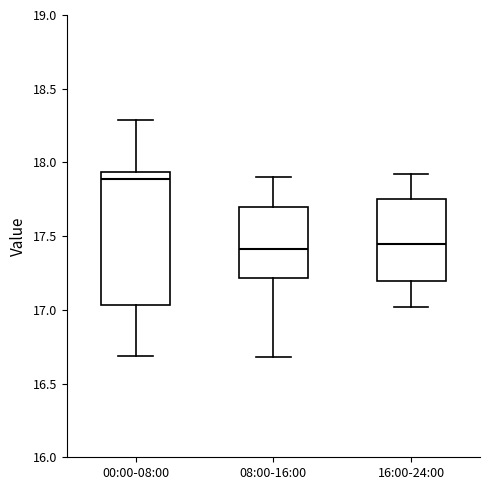

Where is the lower edge of the box for 08:00-16:00 on the y-axis? The values are not printed on the chart, so give them approximately, as read against the axis.

17.20